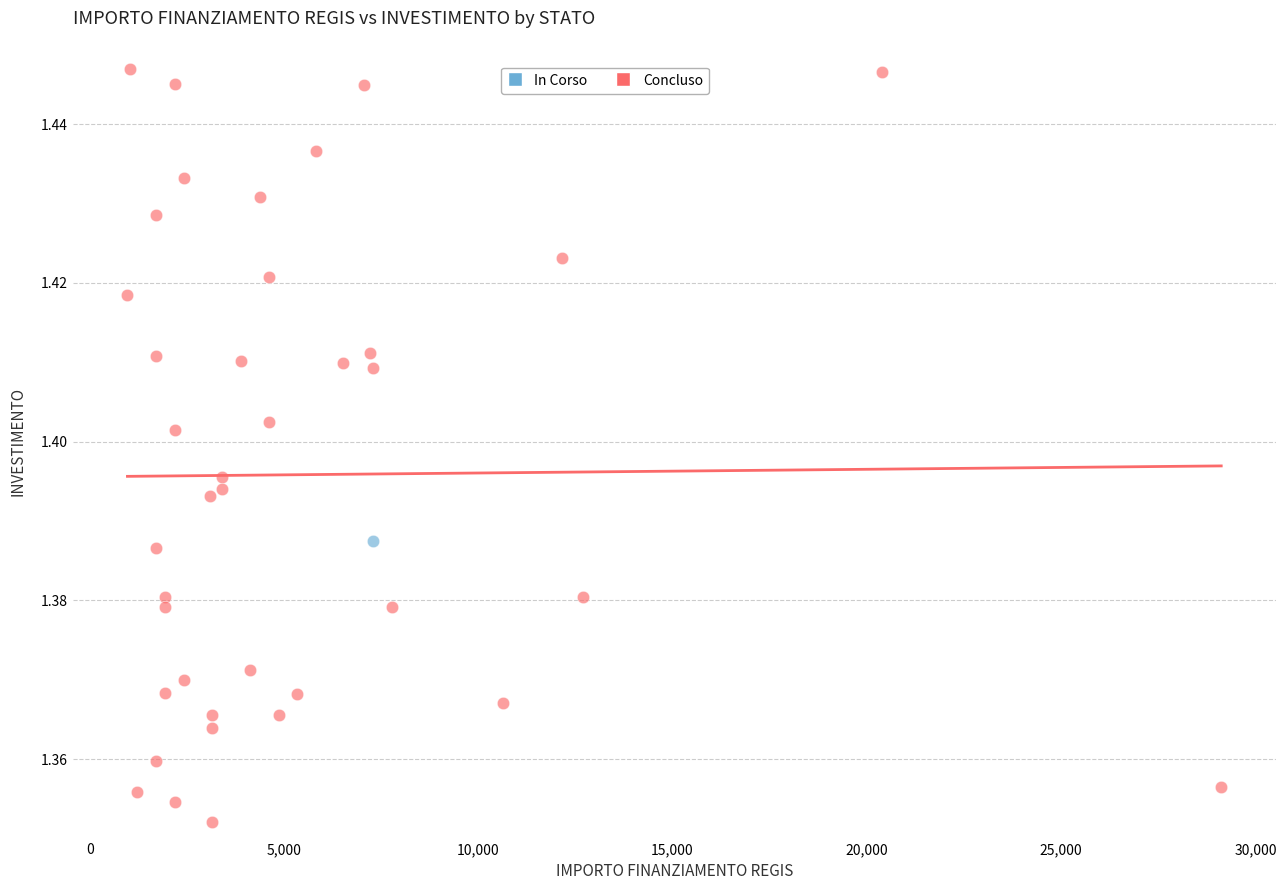

What are all the series names shown in the legend?

In Corso, Concluso